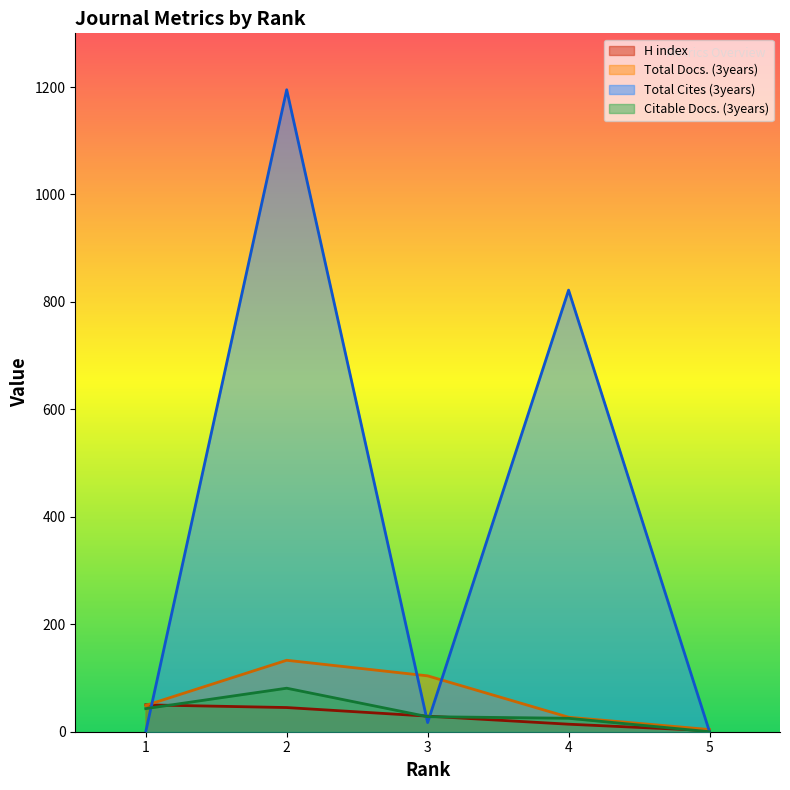

Which has a higher value, 2 or 3?

2